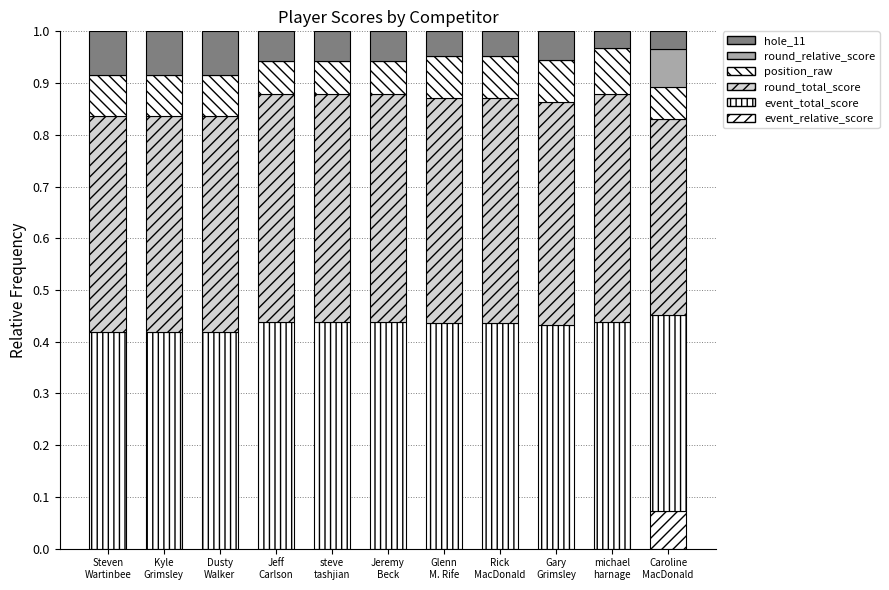

At which category is the sum across all series the highest?

Steven
Wartinbee